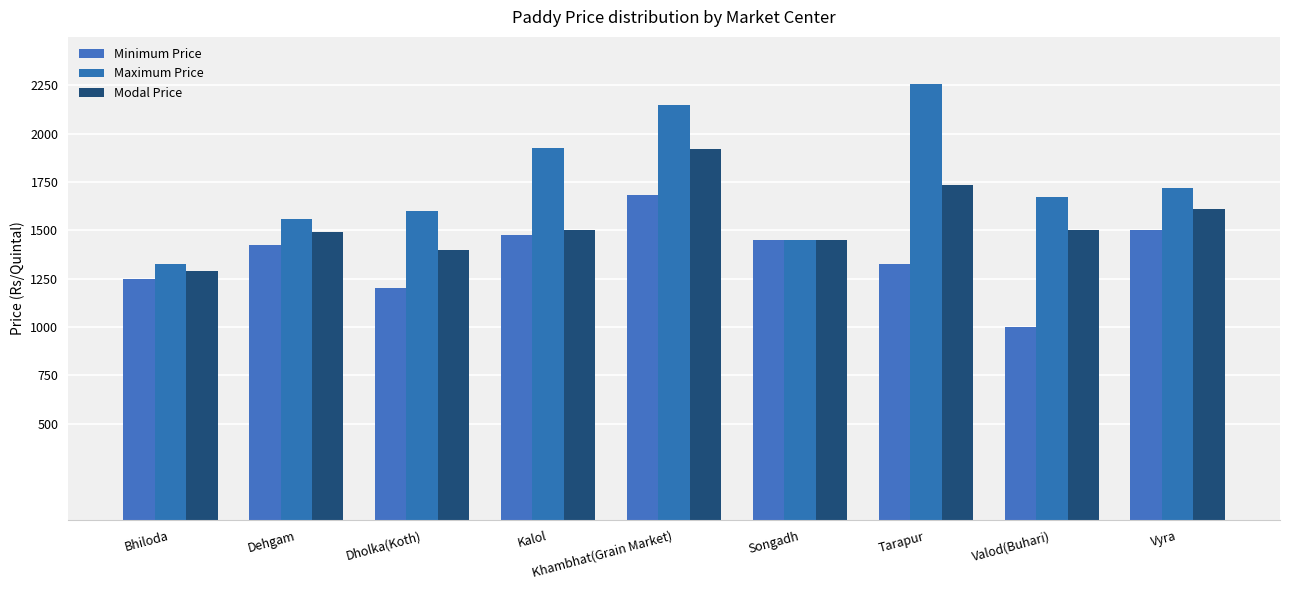

What is the difference between the maximum and minimum values in the Minimum Price series?

680